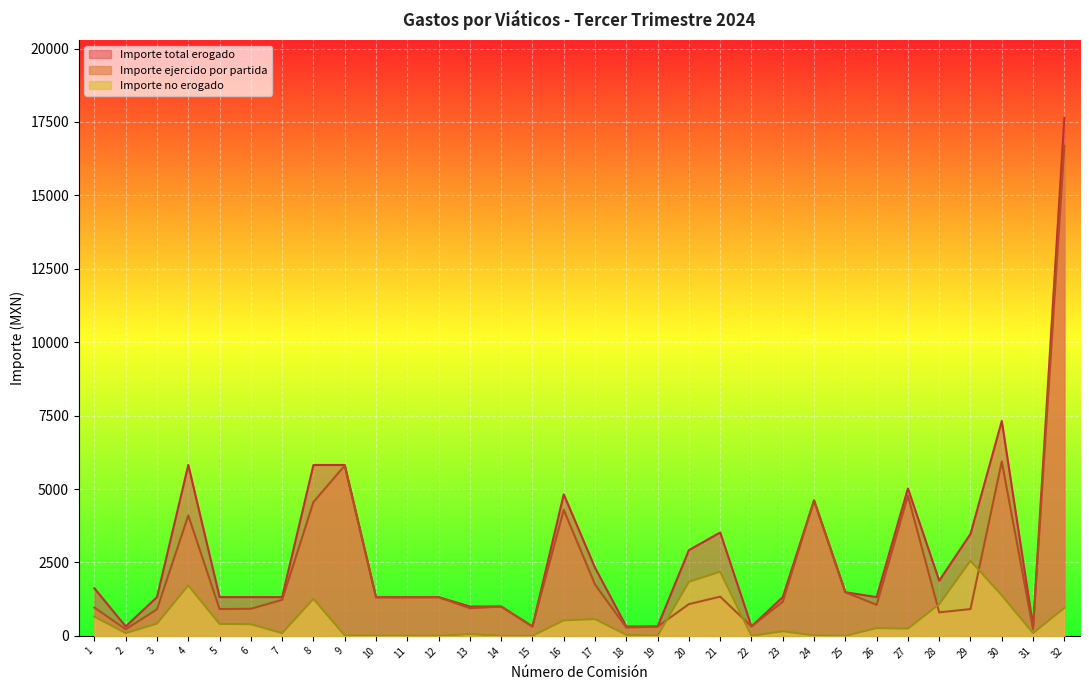

Which category has the highest value across all series?

32